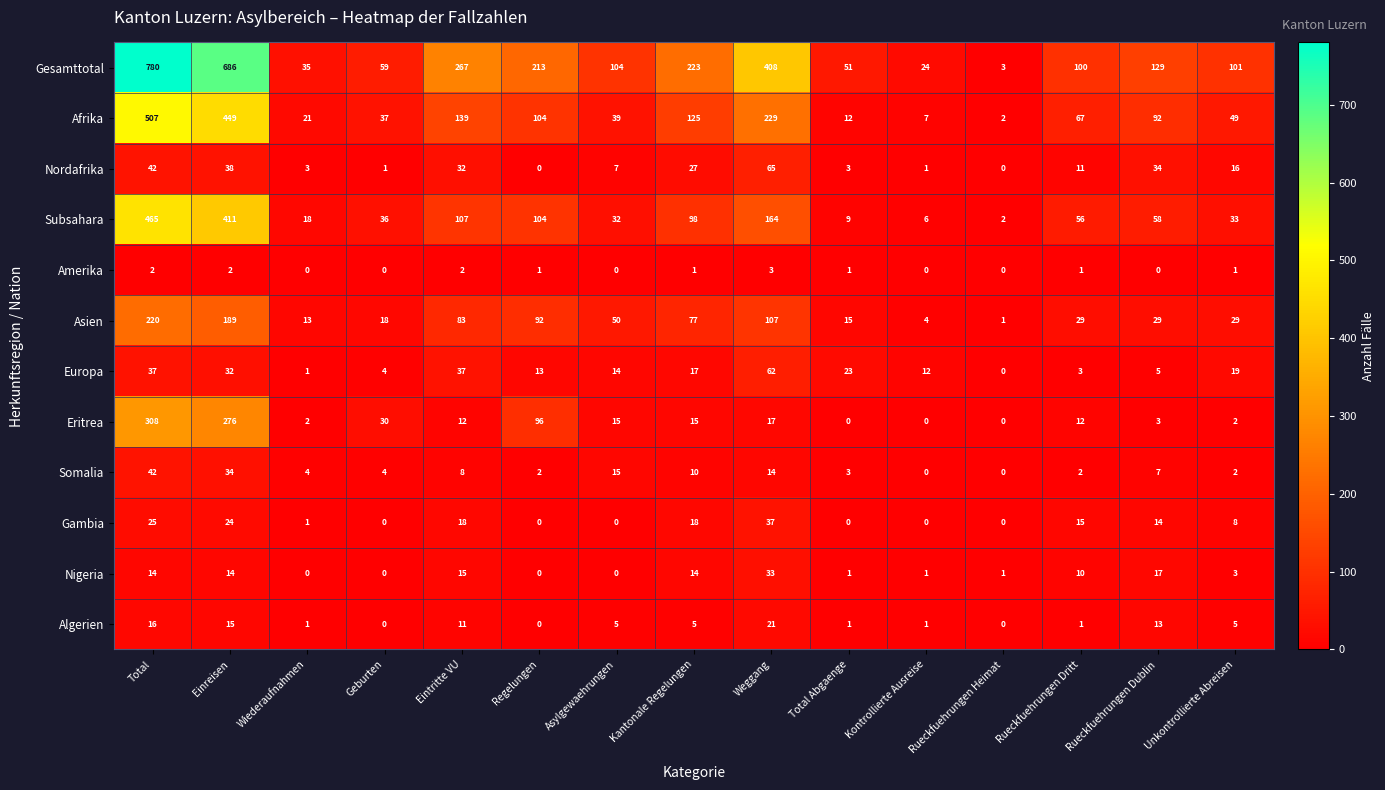

What value does the Nordafrika series have at Wiederaufnahmen?

3